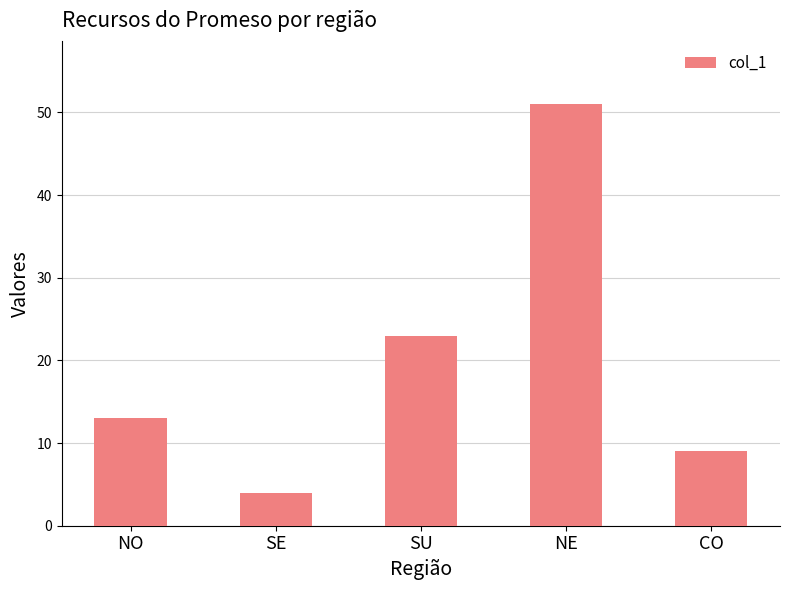

What is the change in value from SE to SU?

+19